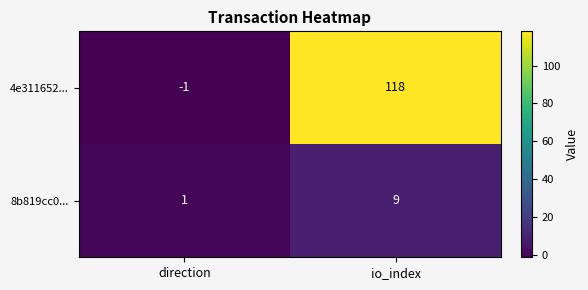

What is the greatest value displayed?

118